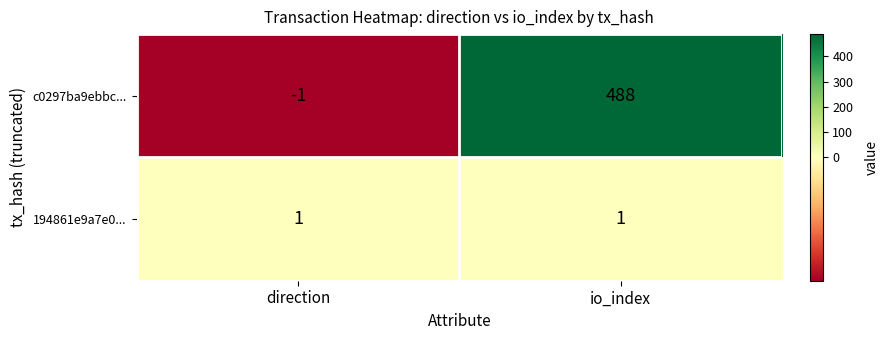

List the series in order of their overall mean, highest first.

c0297ba9ebbc..., 194861e9a7e0...